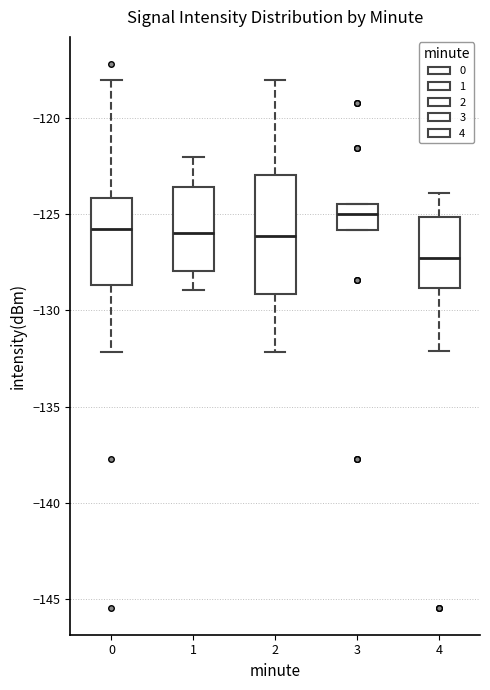

Which box has the highest median line?

3